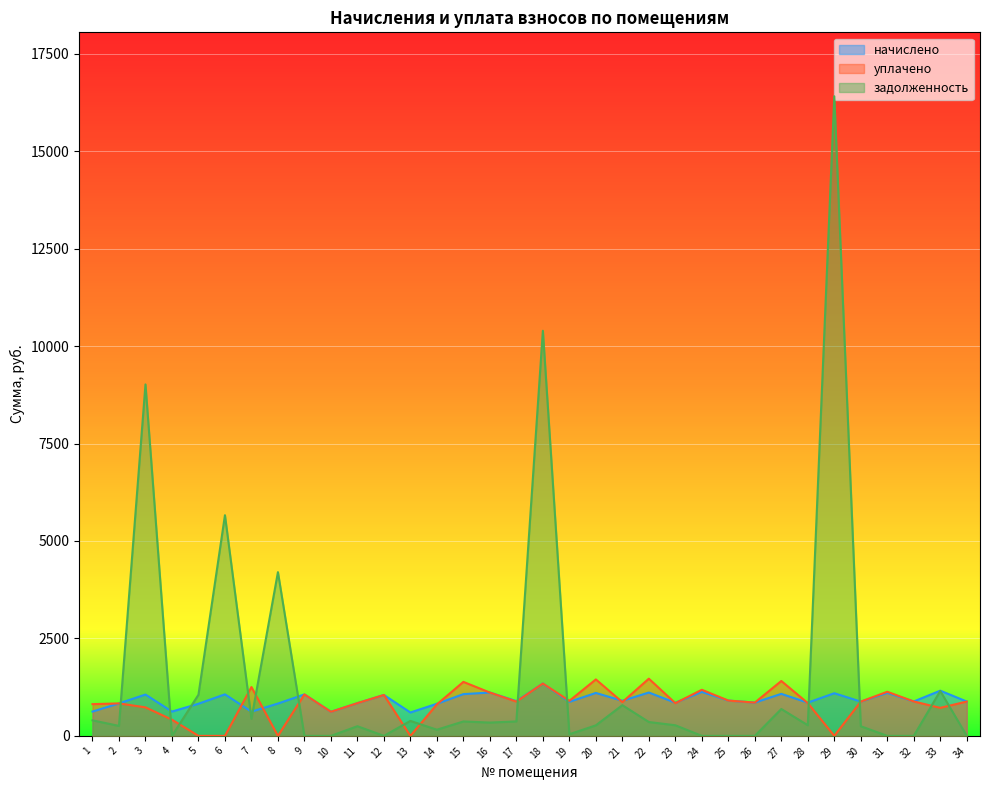

At which category is the sum across all series the highest?

29